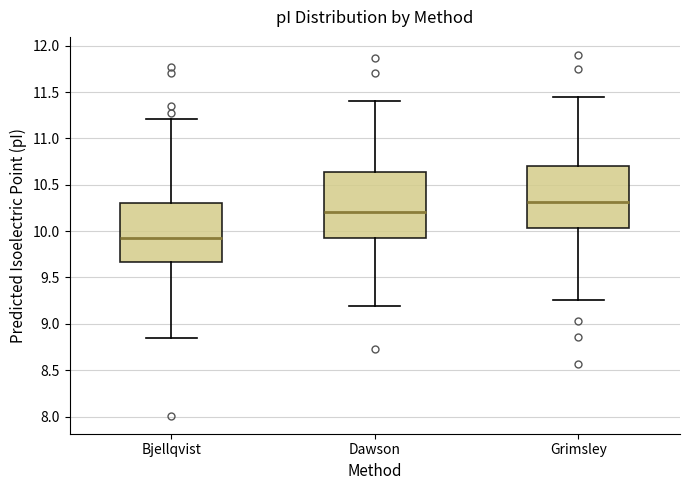

Reading left to right, read every box against the y-axis: the position of its median line, the range the box covers, and the ends of its whiskers. The values are not printed on the chart, so give them approximately, as read against the axis.

Bjellqvist: median 9.95, box 9.65 to 10.30, whiskers 8.85 to 11.20
Dawson: median 10.20, box 9.95 to 10.65, whiskers 9.20 to 11.40
Grimsley: median 10.30, box 10.05 to 10.70, whiskers 9.25 to 11.45